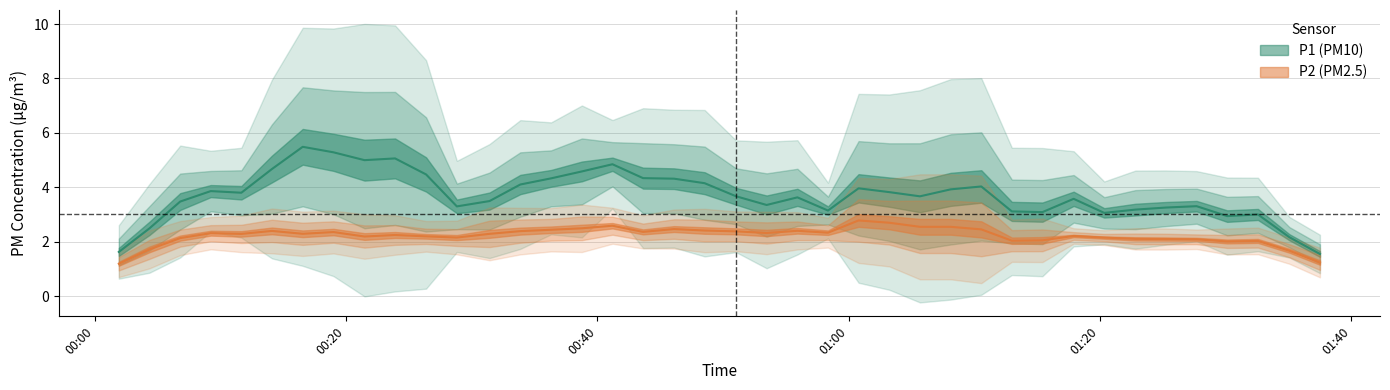

True or false: P2 and P1 intersect in this chart.

False